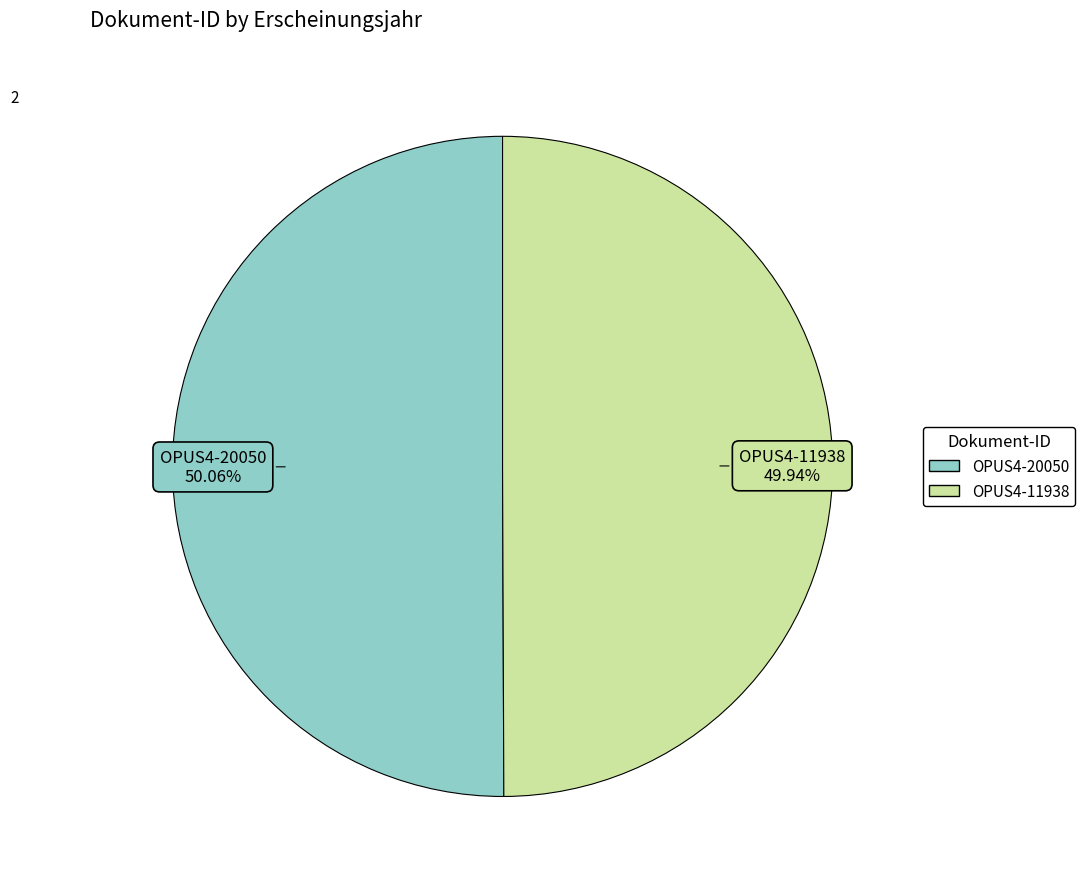

Does any single category account for the majority?

Yes